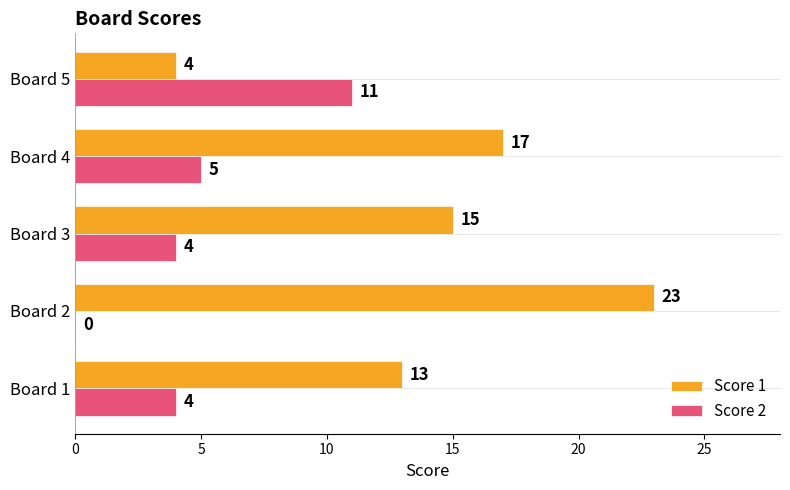

Count the number of data series in this chart.

2